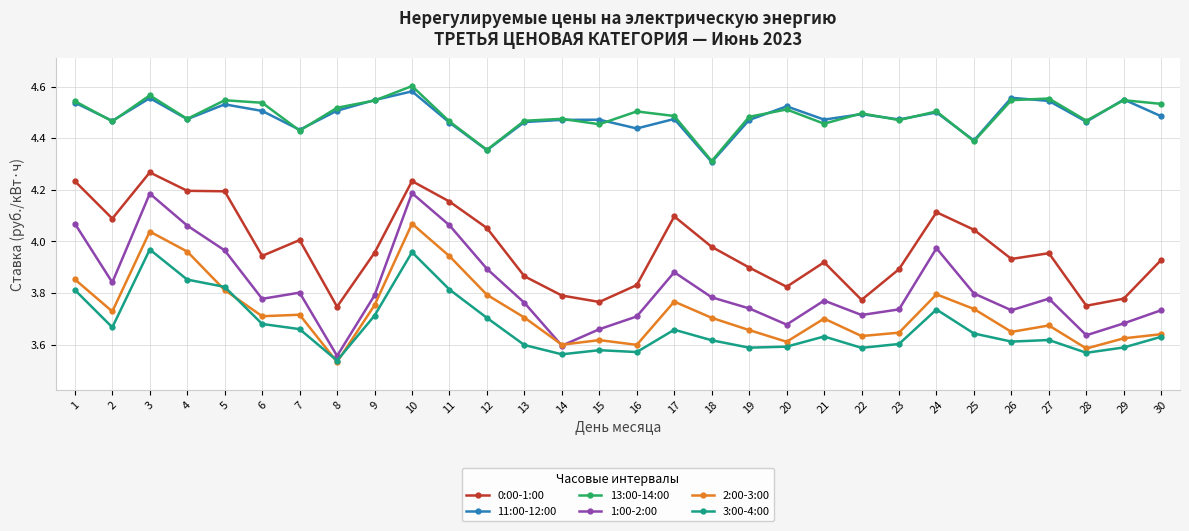

Which series has the widest spread of values?

1:00-2:00